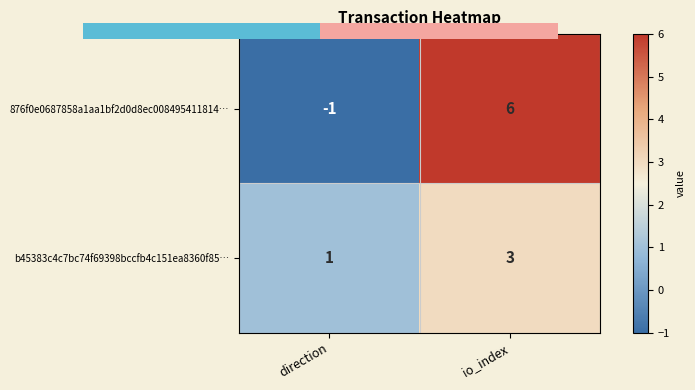

Which series has the largest total across all categories?

876f0e0687858a1aa1bf2d0d8ec008495411814…